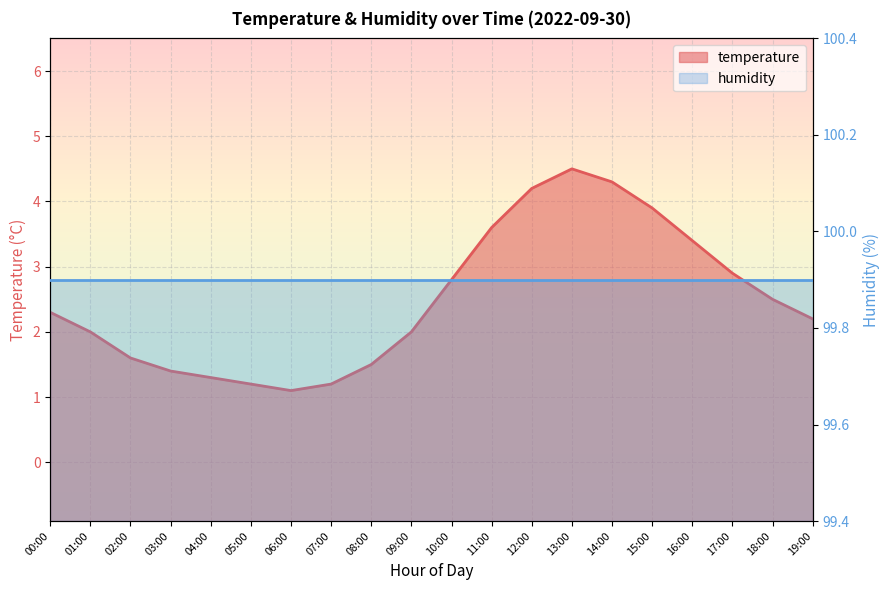

What is the label of the 9th point from the right?

11:00